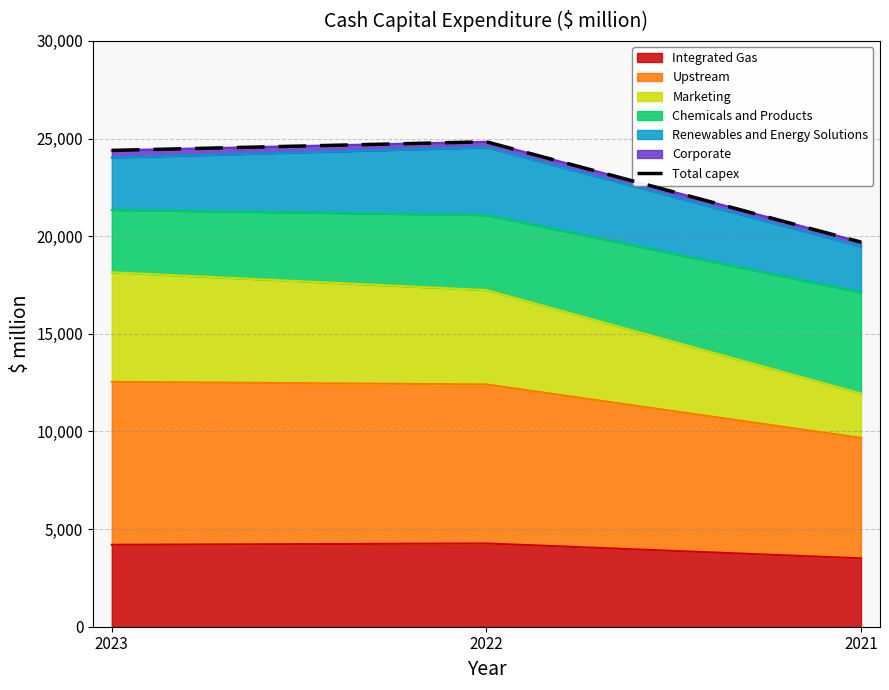

Count the number of values greater than 24392.

1